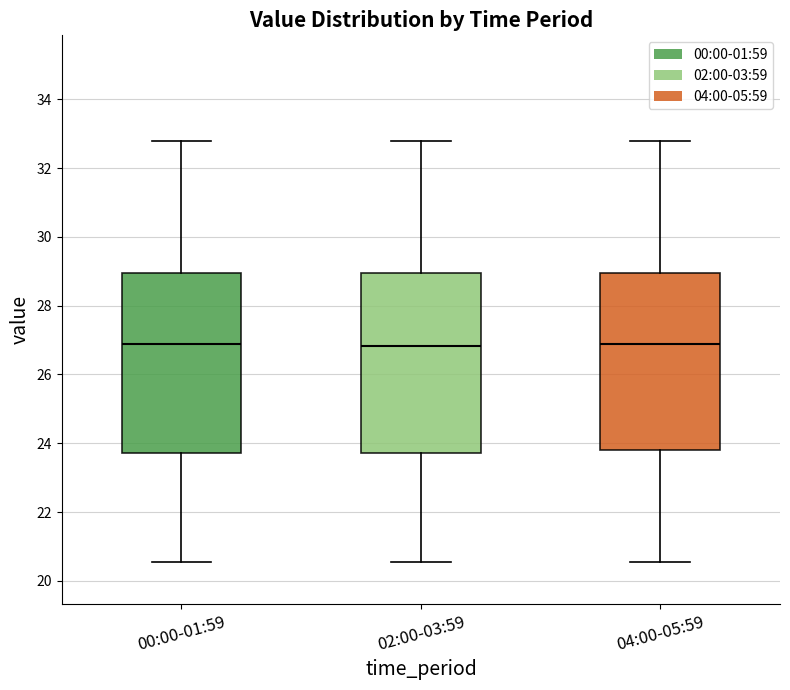

Reading left to right, transcribe this box plot: for each box, give where its median line is, the range the box spans, and where its two whiskers end, as read against the y-axis. The values are not printed on the chart, so give them approximately, as read against the axis.

00:00-01:59: median 27.0, box 23.8 to 29.0, whiskers 20.6 to 32.8
02:00-03:59: median 26.8, box 23.8 to 29.0, whiskers 20.6 to 32.8
04:00-05:59: median 27.0, box 23.8 to 29.0, whiskers 20.6 to 32.8